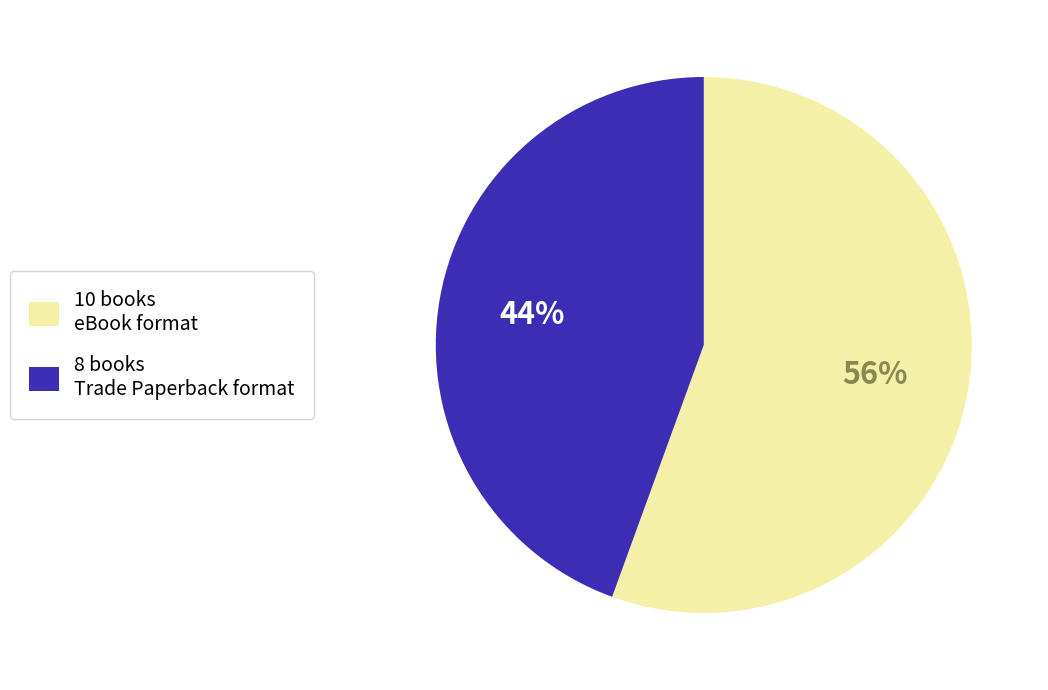

Do 8 books Trade Paperback format and 10 books eBook format together represent more than half of the pie?

Yes